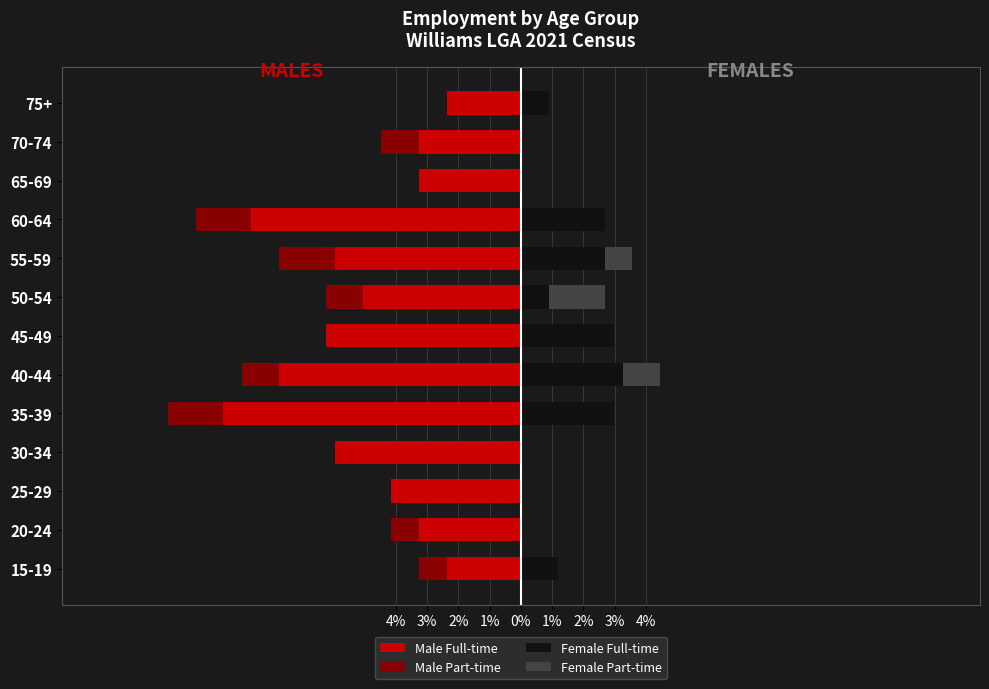

What is the sum of the Female Part-time values at 25-29 and 40-44?

1.2